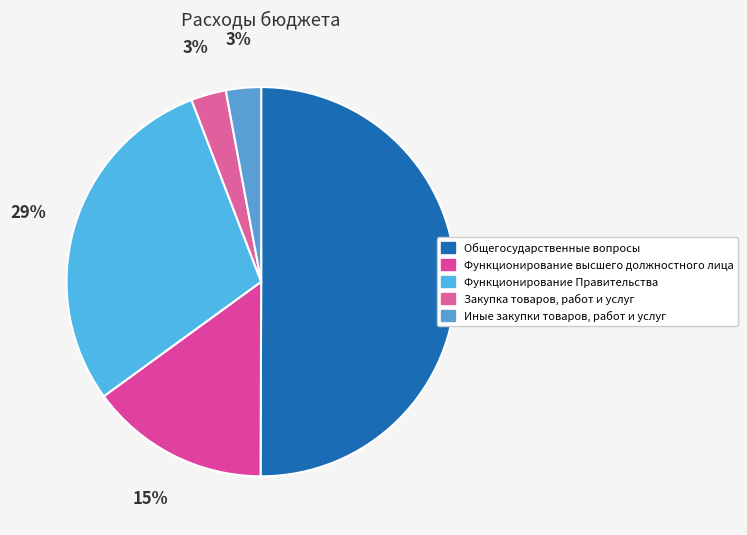

What is the ratio of the value at Закупка товаров, работ и услуг to the value at Иные закупки товаров, работ и услуг?

1.0